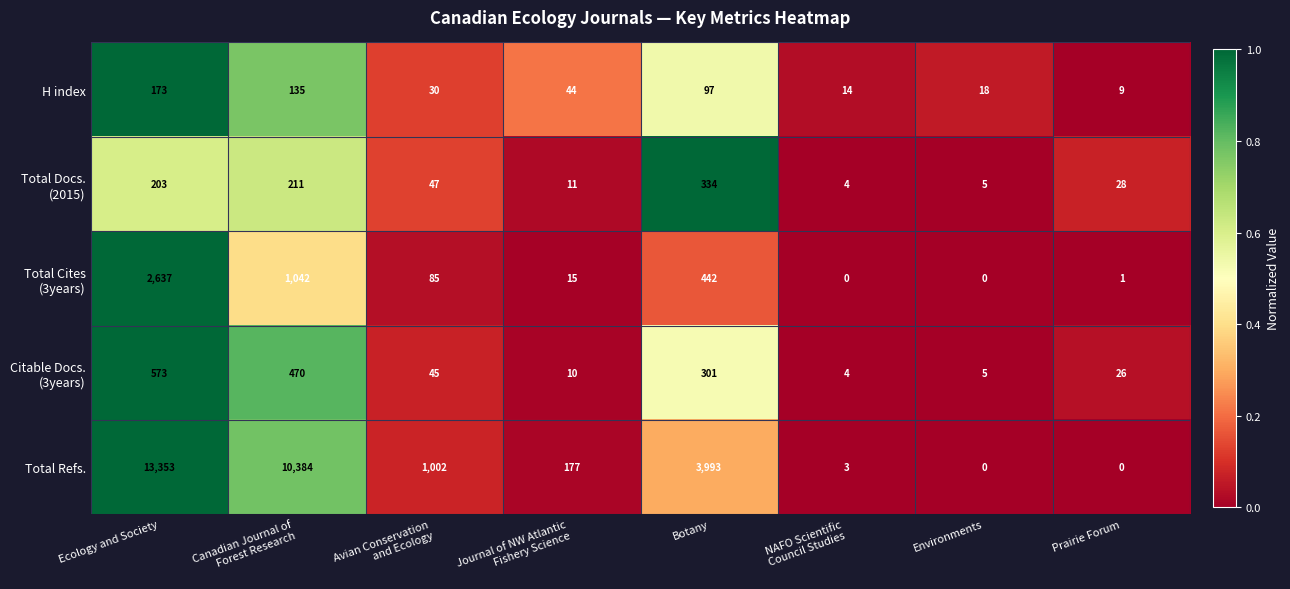

What is the greatest value displayed?

13353